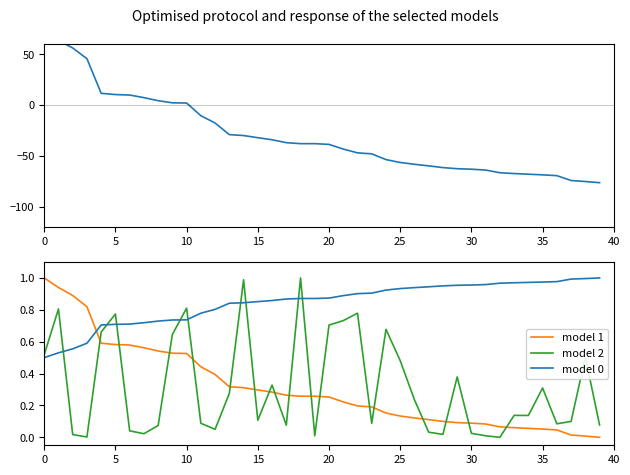

Reading left to right, transcribe all the data shown in this chart.

model 0: 0.5	0.5	0.6	0.6	0.7	0.7	0.7	0.7	0.7	0.7	0.7	0.8	0.8	0.8	0.8	0.9	0.9	0.9	0.9	0.9	0.9	0.9	0.9	0.9	0.9	0.9	0.9	0.9	1.0	1.0	1.0	1.0	1.0	1.0	1.0	1.0	1.0	1.0	1.0	1.0
model 1: 1.0	0.9	0.9	0.8	0.6	0.6	0.6	0.6	0.5	0.5	0.5	0.4	0.4	0.3	0.3	0.3	0.3	0.3	0.3	0.3	0.3	0.2	0.2	0.2	0.2	0.1	0.1	0.1	0.1	0.1	0.1	0.1	0.1	0.1	0.1	0.1	0.0	0.0	0.0	0.0
model 2: 0.5	0.8	0.0	0.0	0.7	0.8	0.0	0.0	0.1	0.6	0.8	0.1	0.1	0.3	1.0	0.1	0.3	0.1	1.0	0.0	0.7	0.7	0.8	0.1	0.7	0.5	0.2	0.0	0.0	0.4	0.0	0.0	0.0	0.1	0.1	0.3	0.1	0.1	0.5	0.1